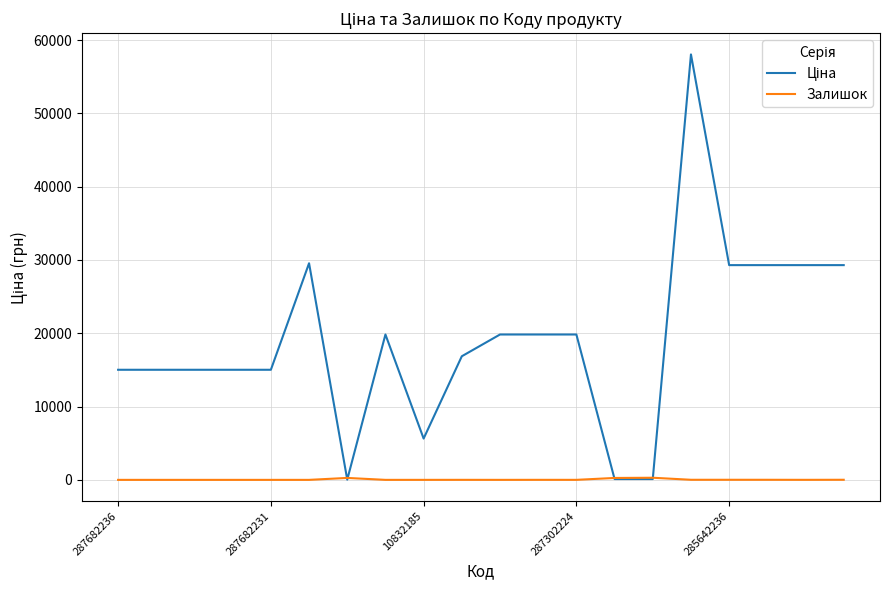

What is the sum of all Залишок values?

882.0